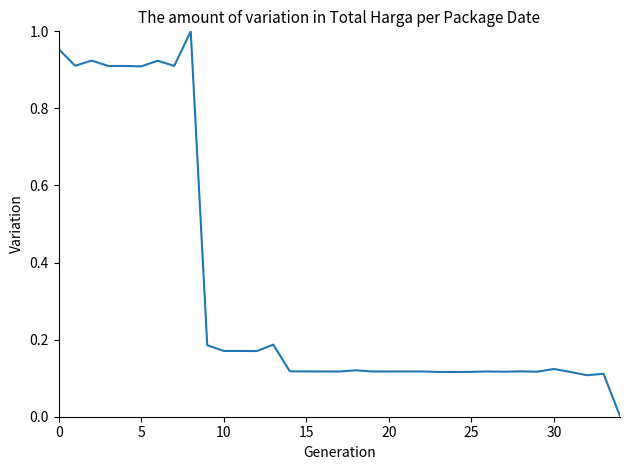

What is the greatest value displayed?

1.0